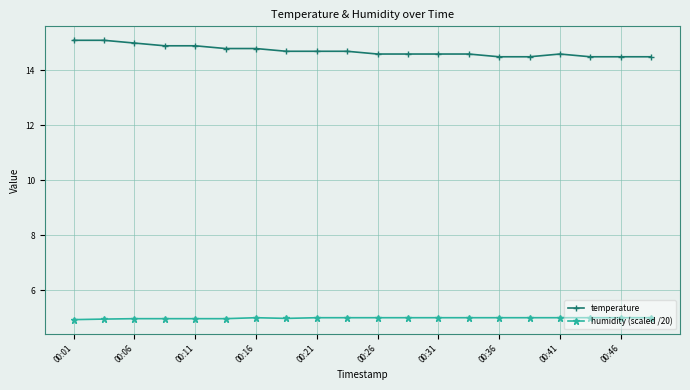

What is the smallest value displayed?

4.9